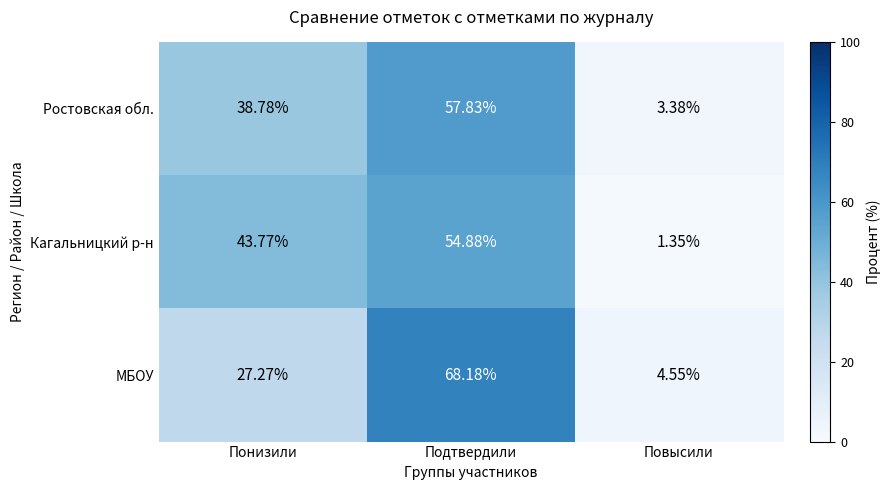

Is the value of Ростовская обл. at Подтвердили greater than the value of Кагальницкий р-н at Понизили?

Yes